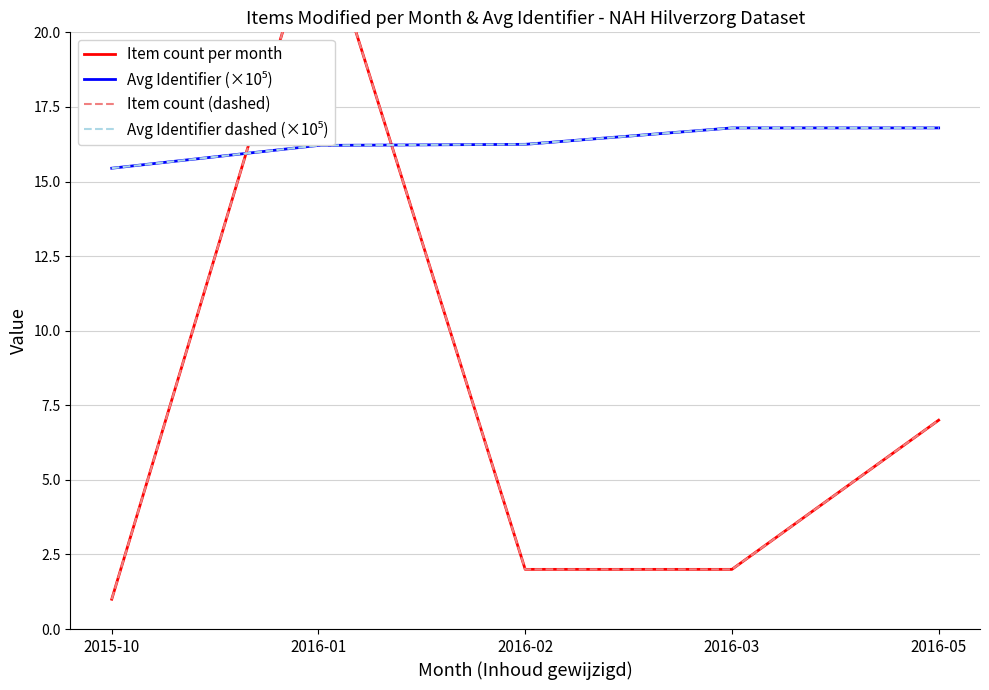

True or false: Avg Identifier dashed (×10⁵) and Avg Identifier (×10⁵) intersect in this chart.

False